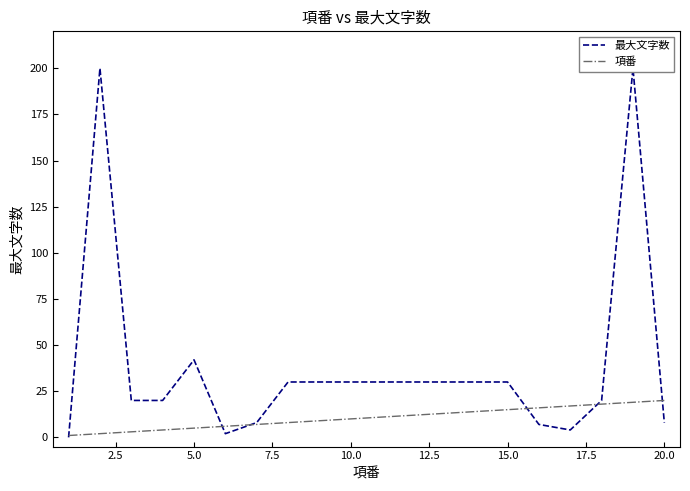

What are all the series names shown in the legend?

最大文字数, 項番